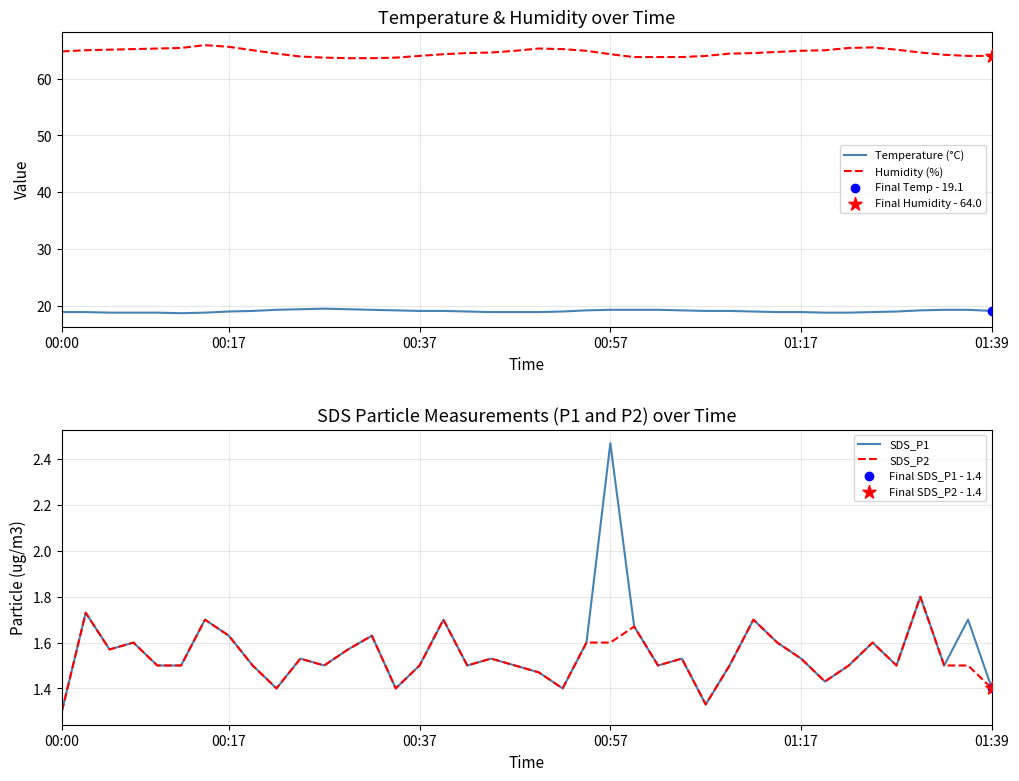

Which series contains the lowest Y value?

SDS_P1